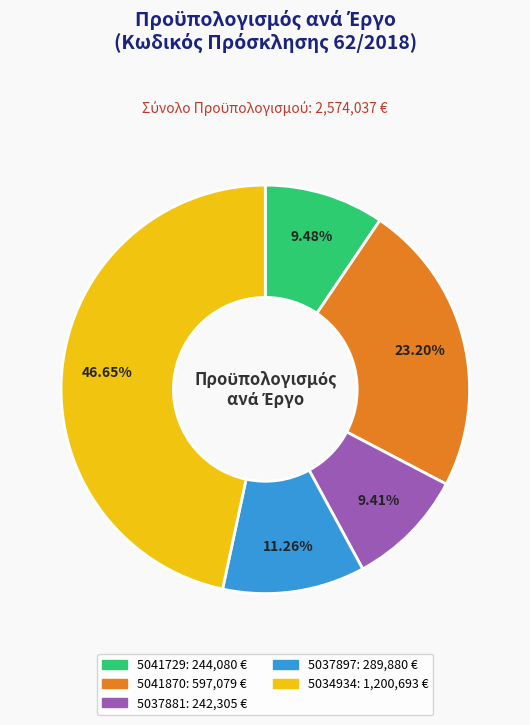

Which slice is the largest?

5034934